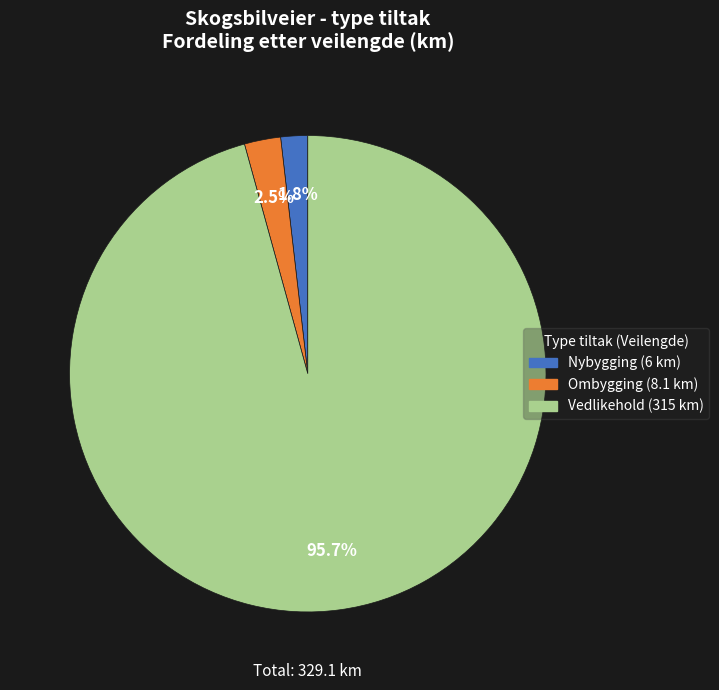

How many slices are in this pie chart?

3